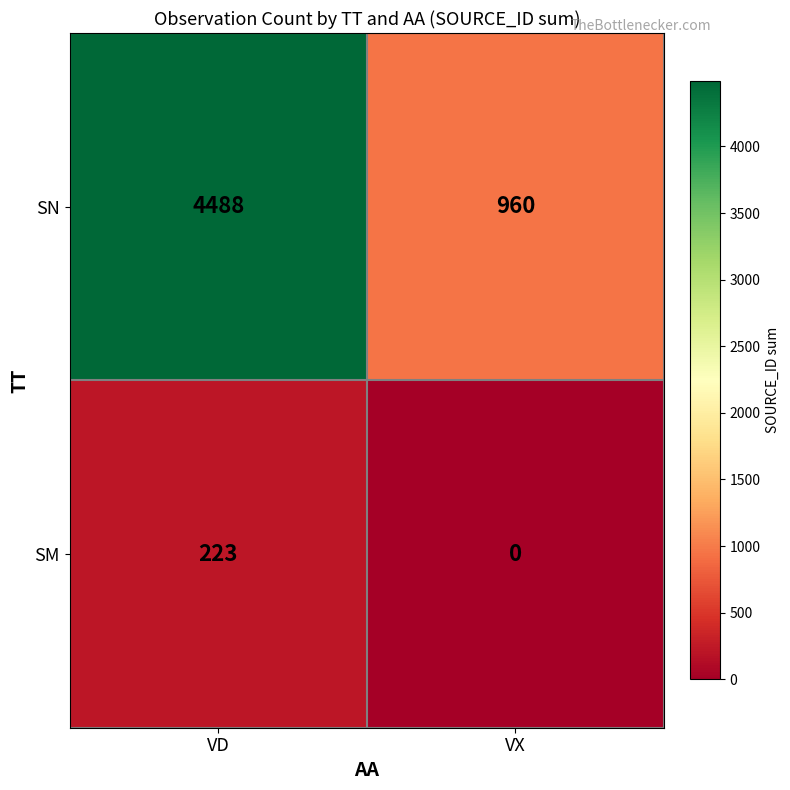

Reading left to right, transcribe all the data shown in this chart.

SN: VD=4488	VX=960
SM: VD=223	VX=0